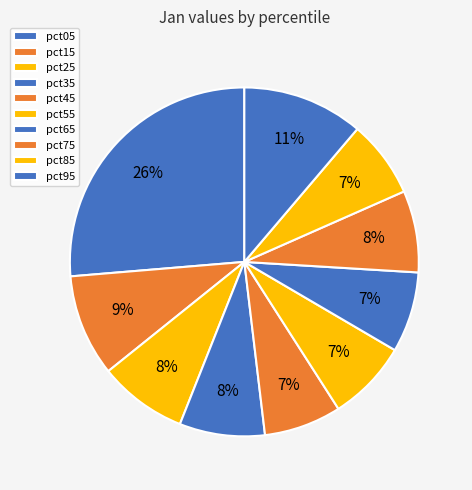

How many segments does this pie chart have?

10